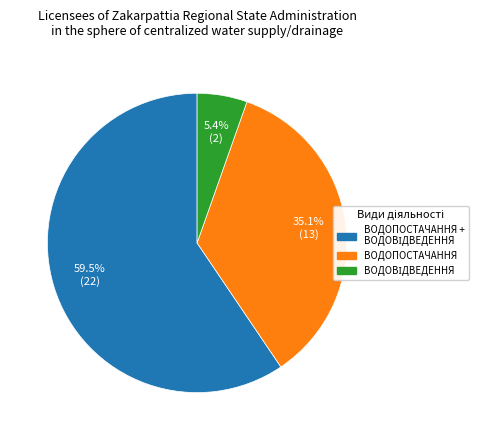

Does any single category account for the majority?

Yes